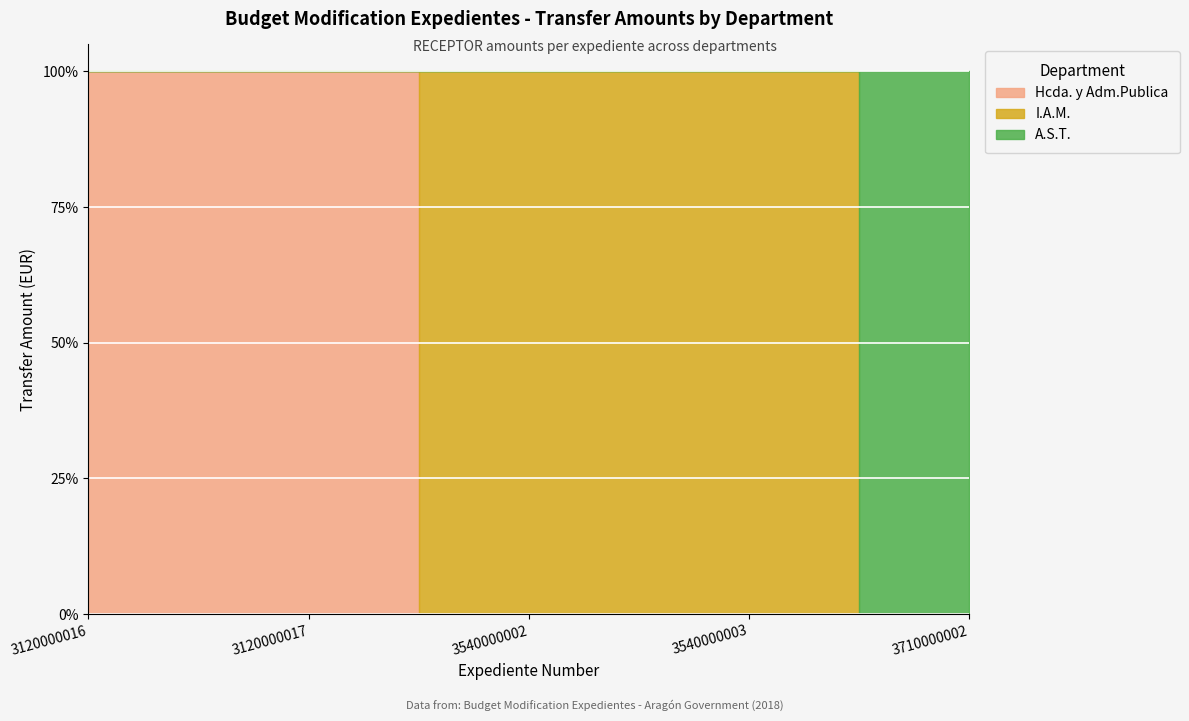

The Hcda. y Adm.Publica (EMISOR) series shows 6714.5 at 3710000002. True or false?

False